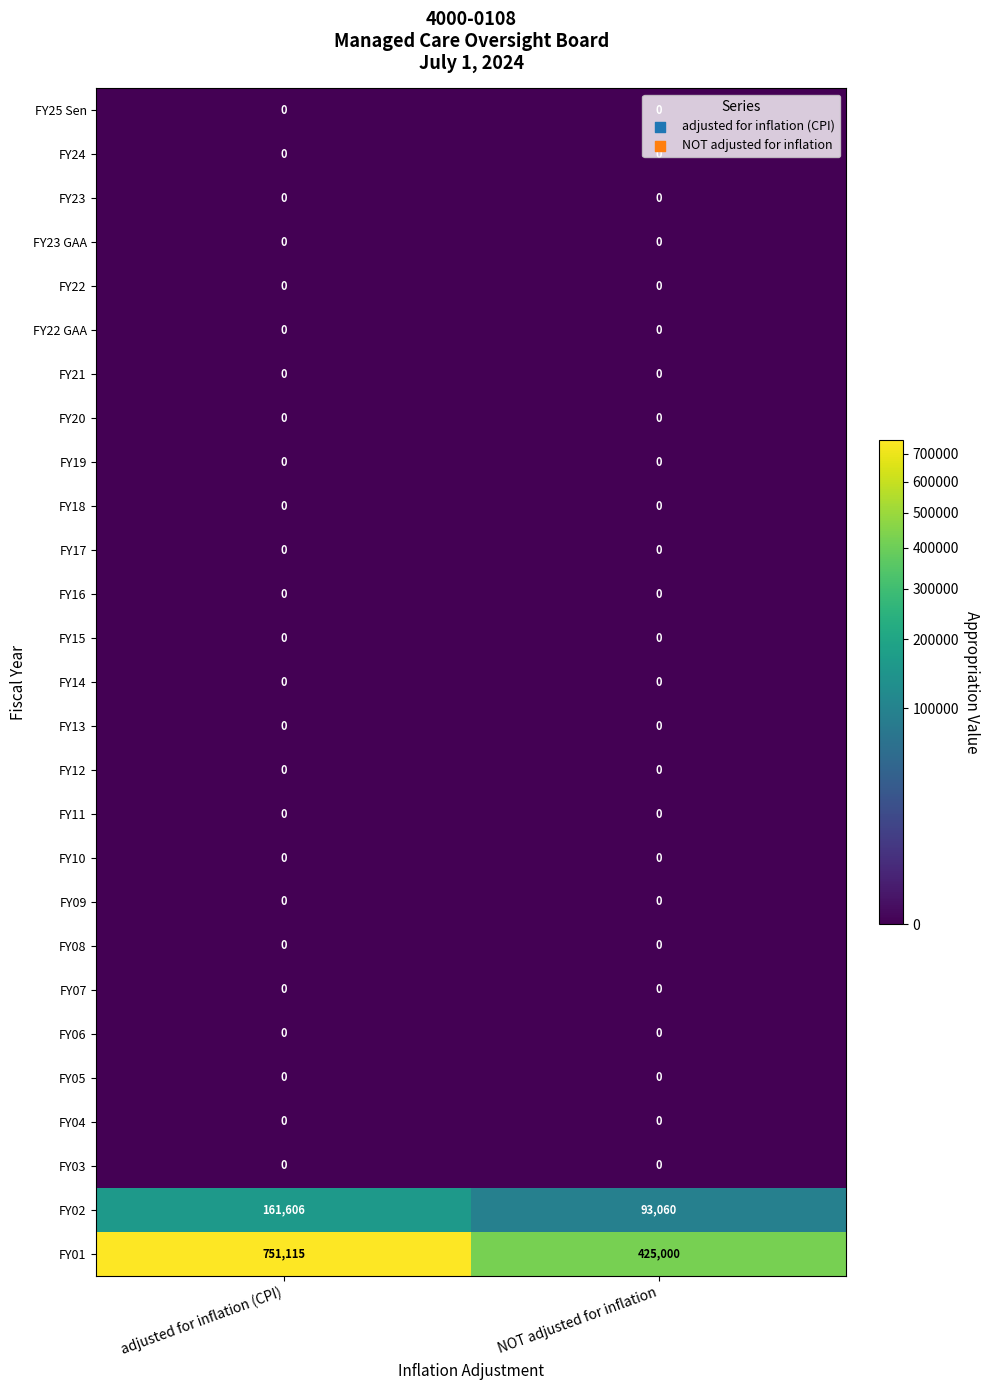

List the labels in order of FY01 value, smallest first.

NOT adjusted for inflation, adjusted for inflation (CPI)